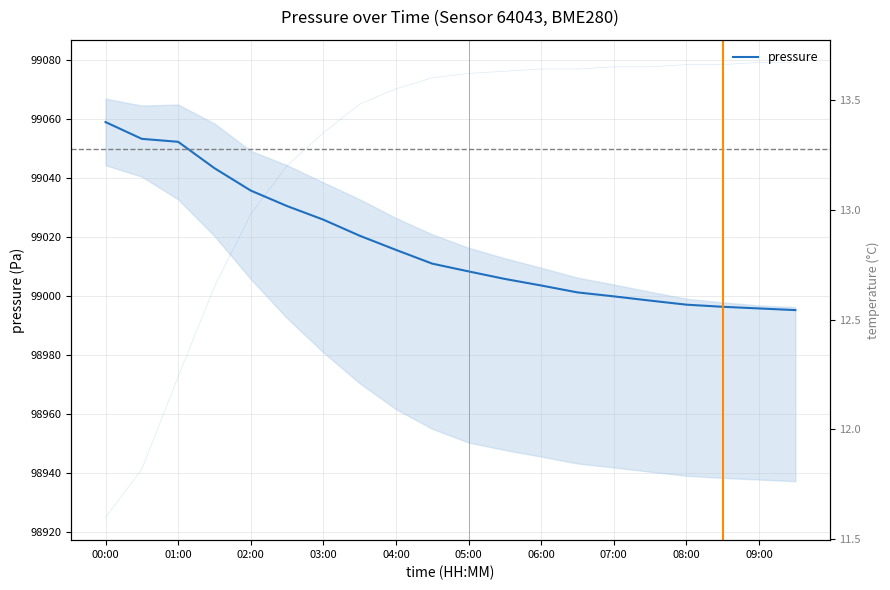

At how many categories does at least one series exceed 90349?

20